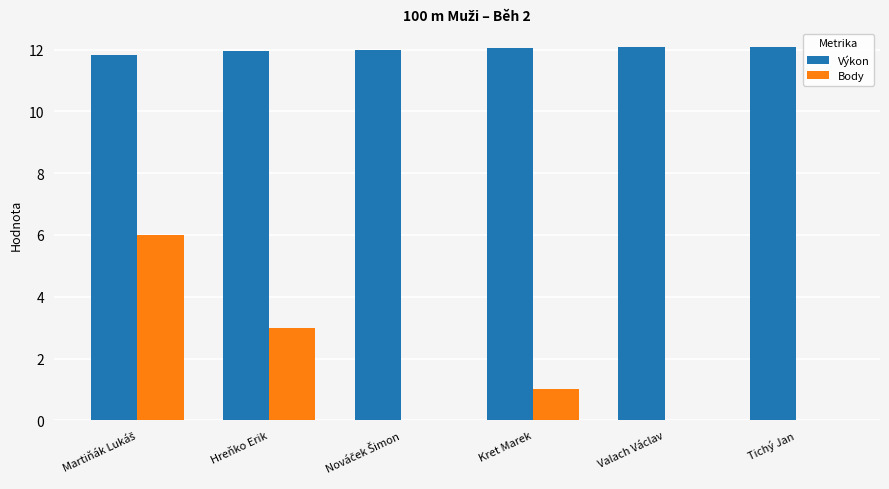

What is the highest value of the Body series?

6.0